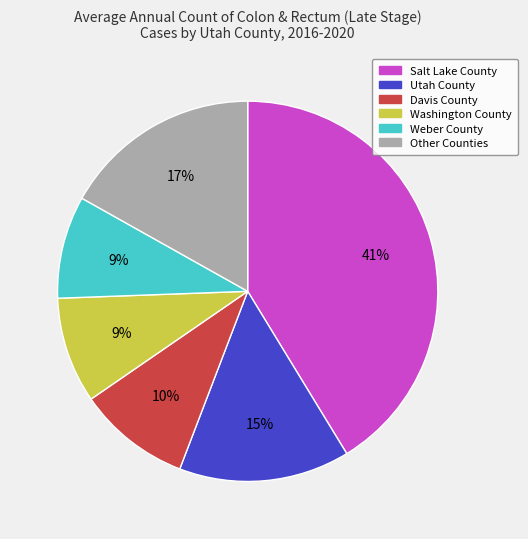

Which slice is the largest?

Salt Lake County